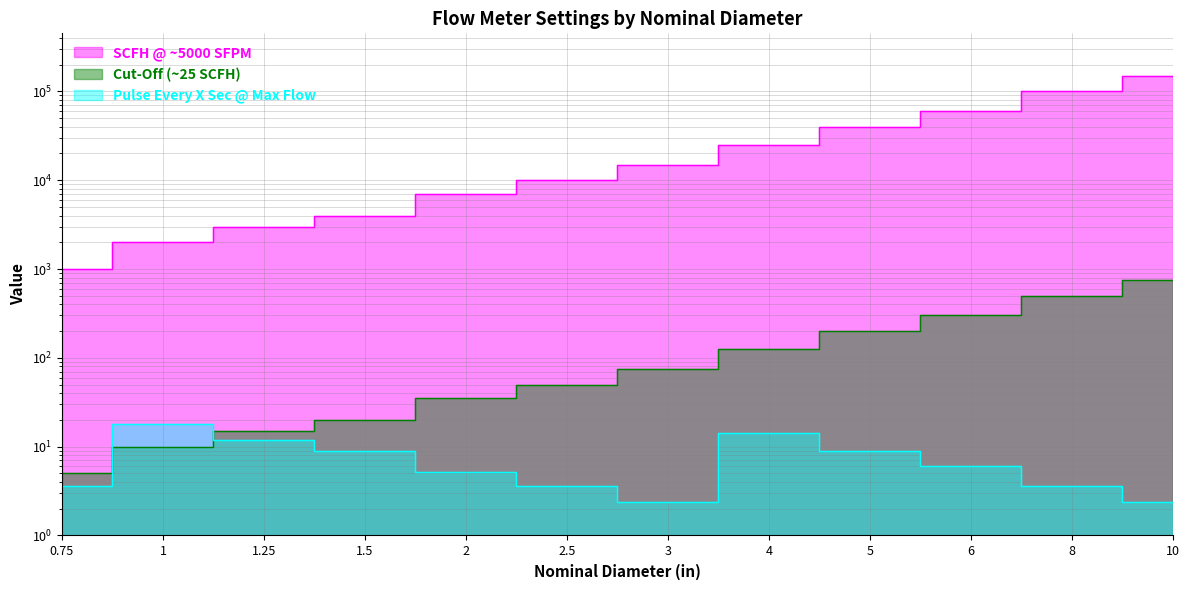

Rank the series at 1 from lowest to highest value.

Cut-Off (~25 SCFH), Pulse Every X Sec @ Max Flow, SCFH @ ~5000 SFPM